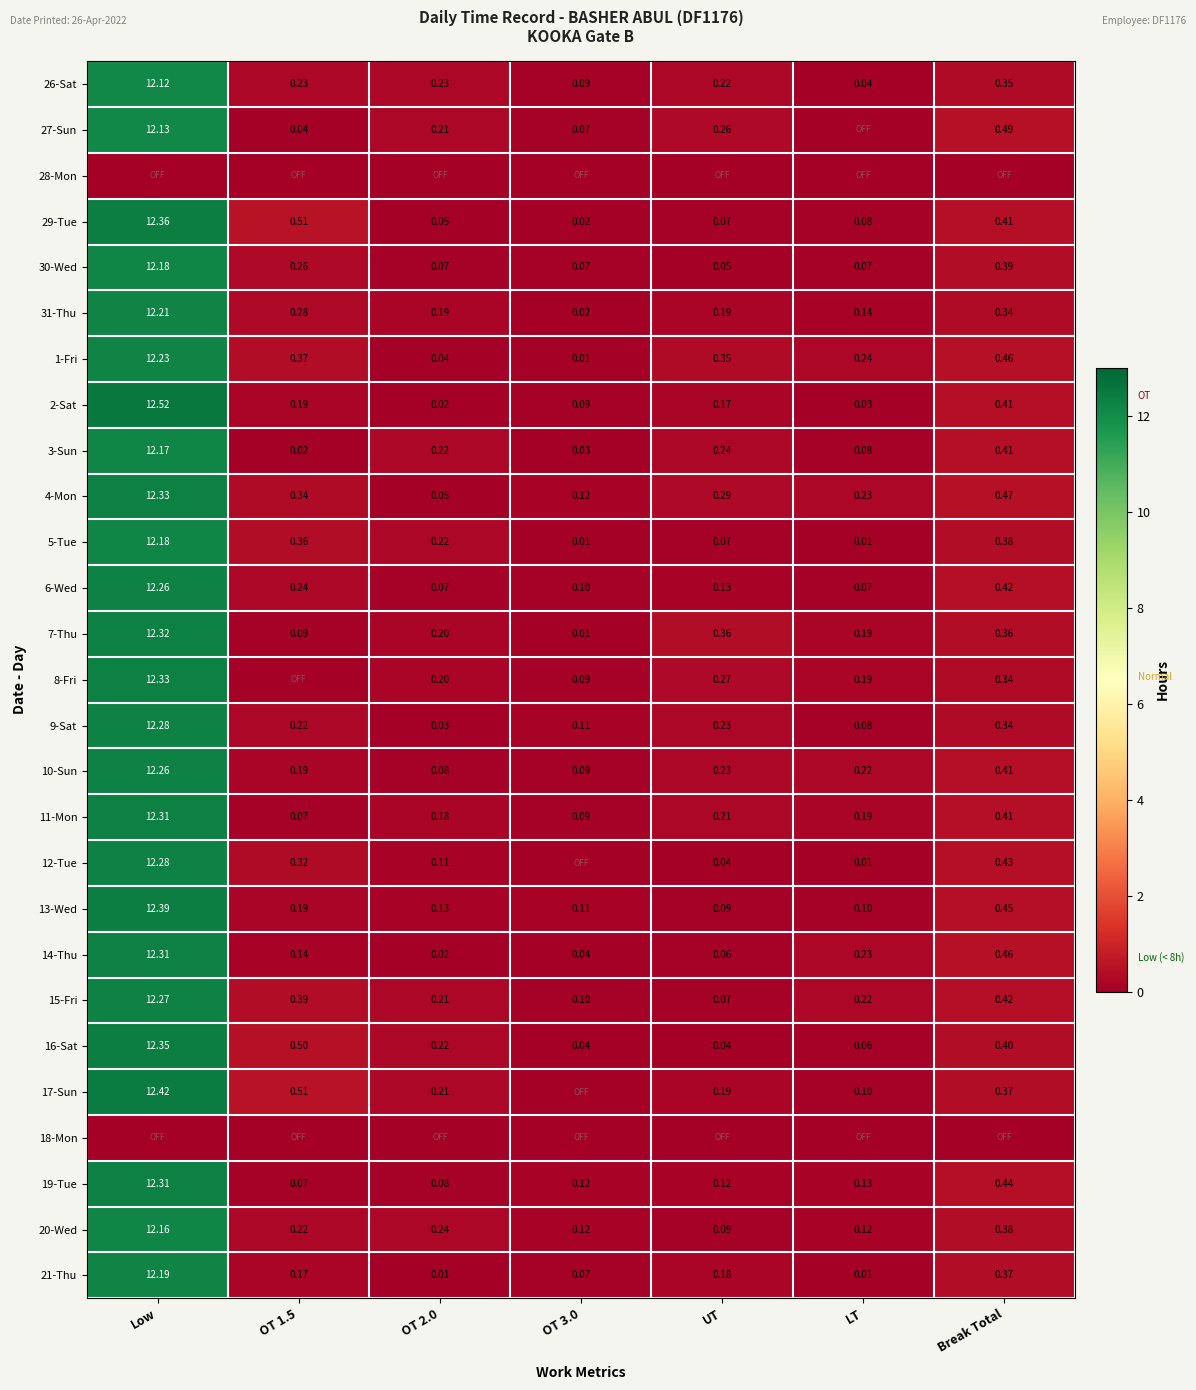

Which has a higher value, OT 3.0 or OT 1.5?

OT 1.5